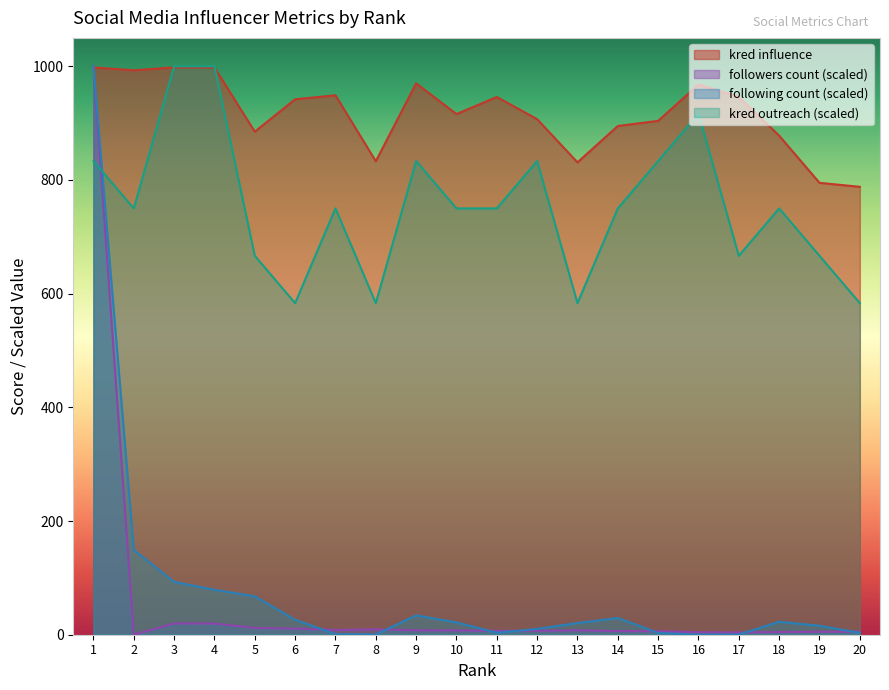

After their last crossing, which series has the higher values: kred influence or following count?

kred influence